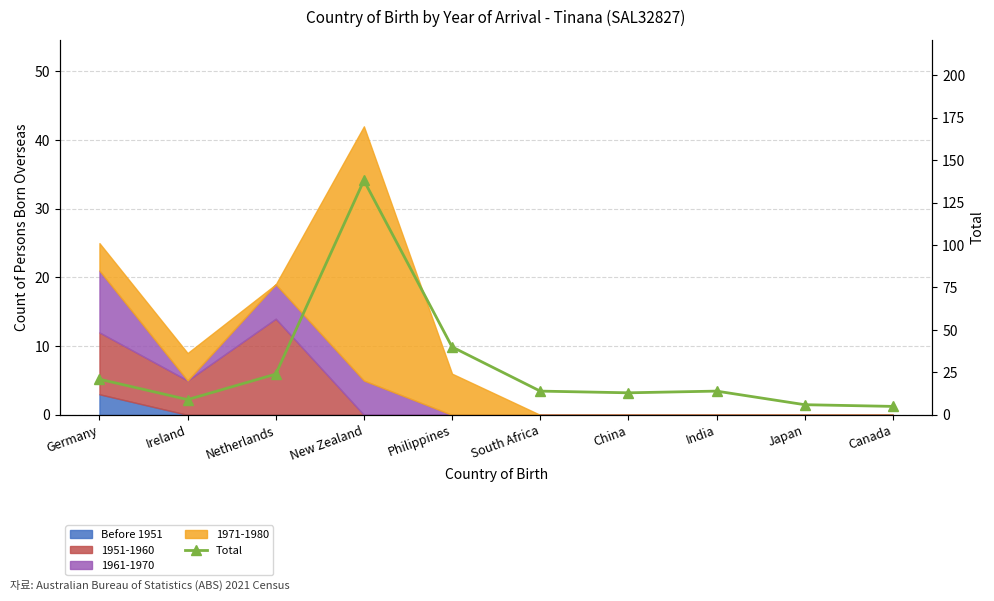

What value does the data have at Philippines, to the nearest 10?

40